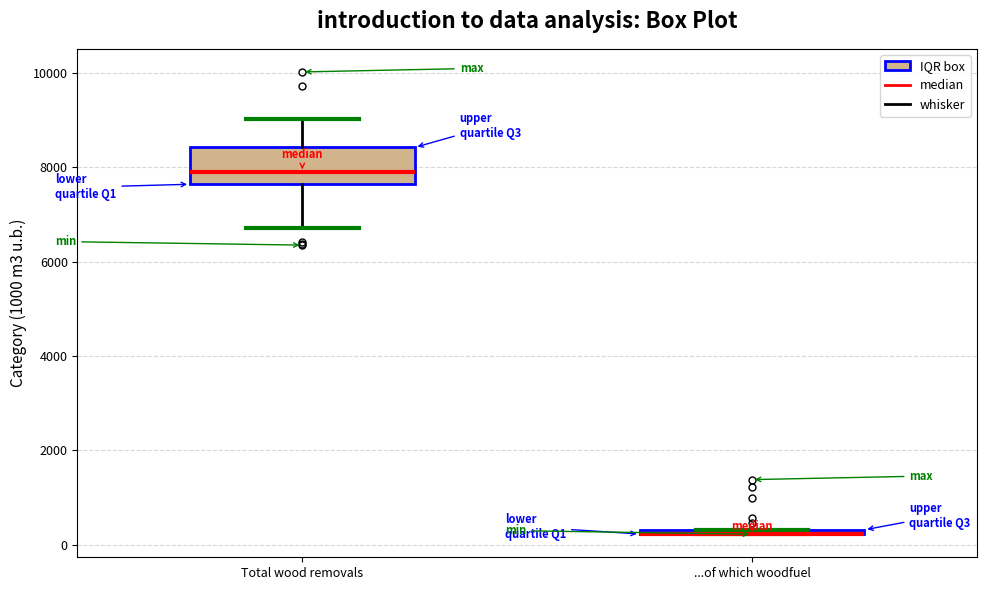

Comparing the boxes themselves (not the whiskers), which one is the tallest?

Total wood removals